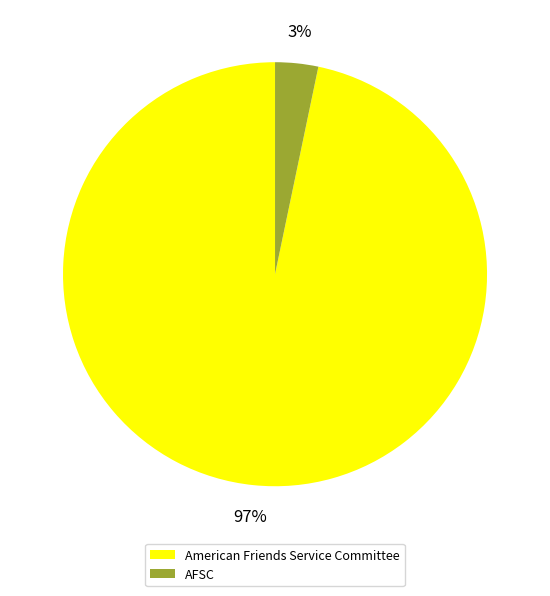

Is there a majority slice in this chart?

Yes